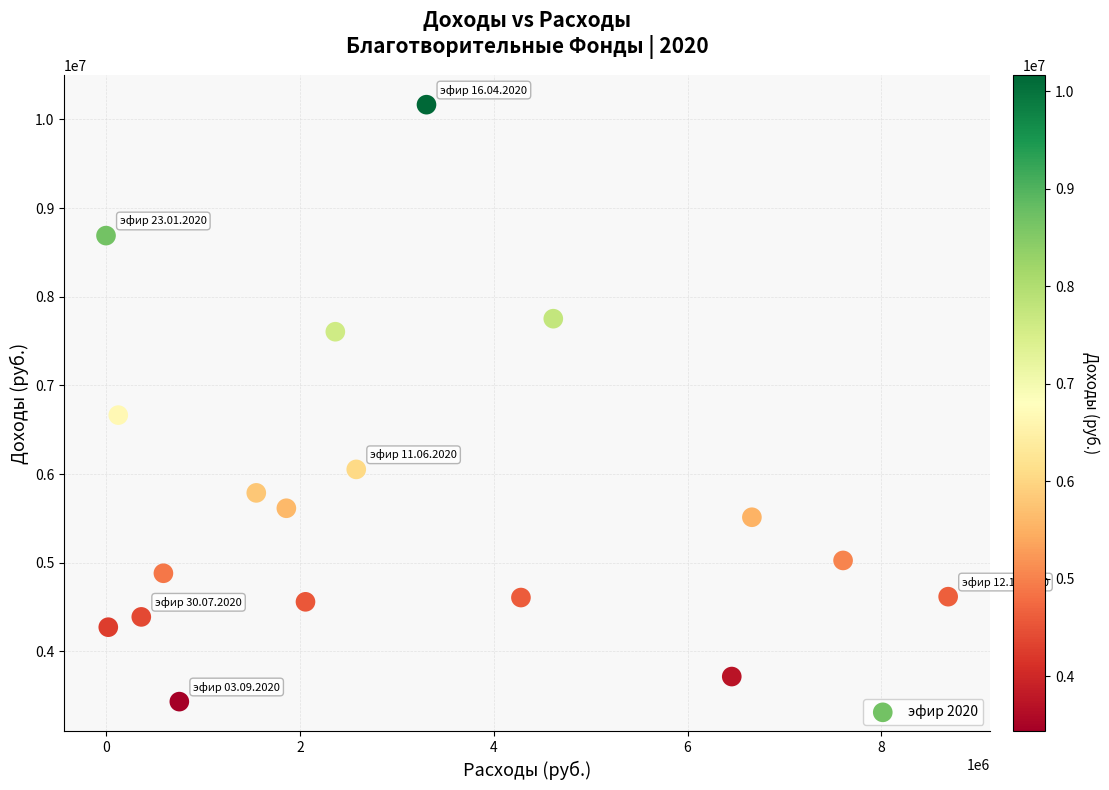

What is the range of Y values (max minus min)?

6734043